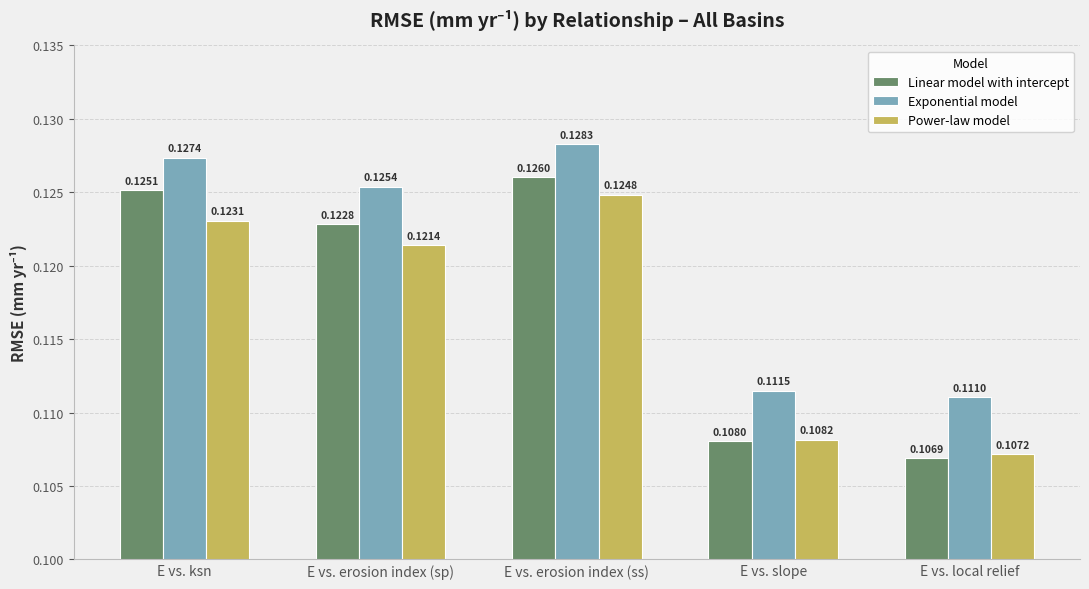

What is the sum of the Exponential model values at E vs. erosion index (sp) and E vs. ksn?

0.3